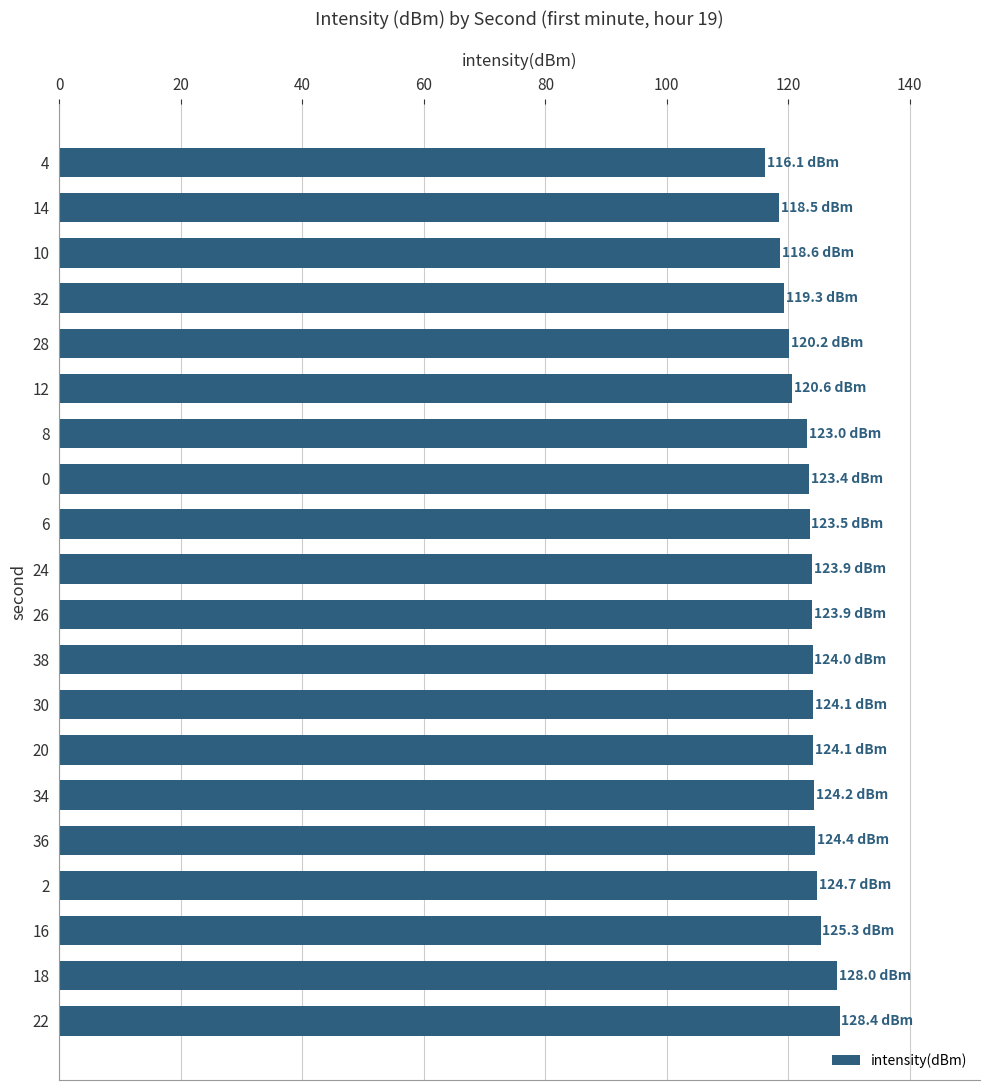

The chart shows a value of 125.3 at 16. True or false?

True